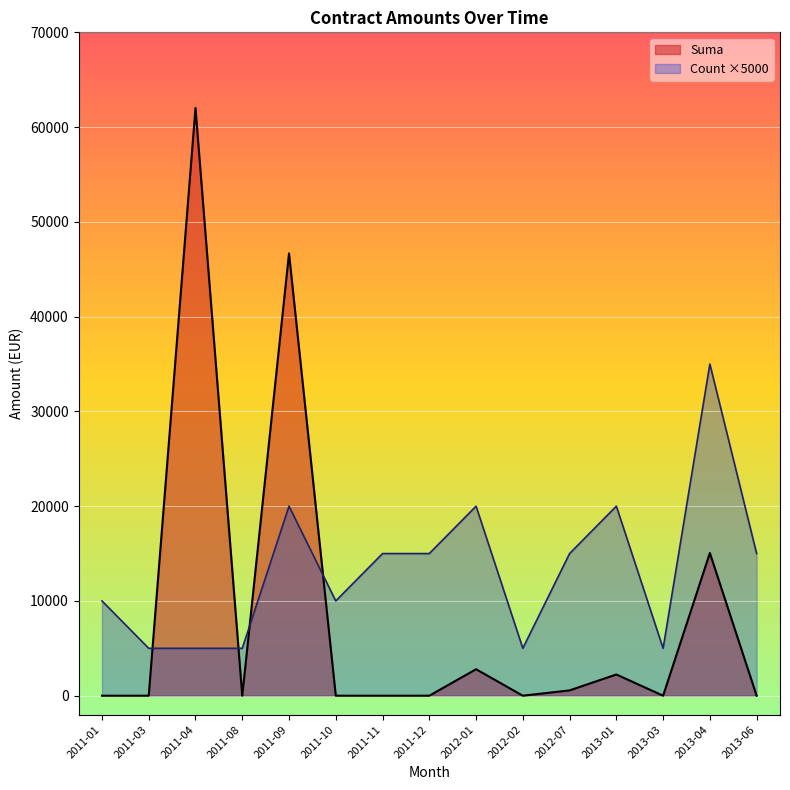

Which series has the largest range (max minus min)?

Suma